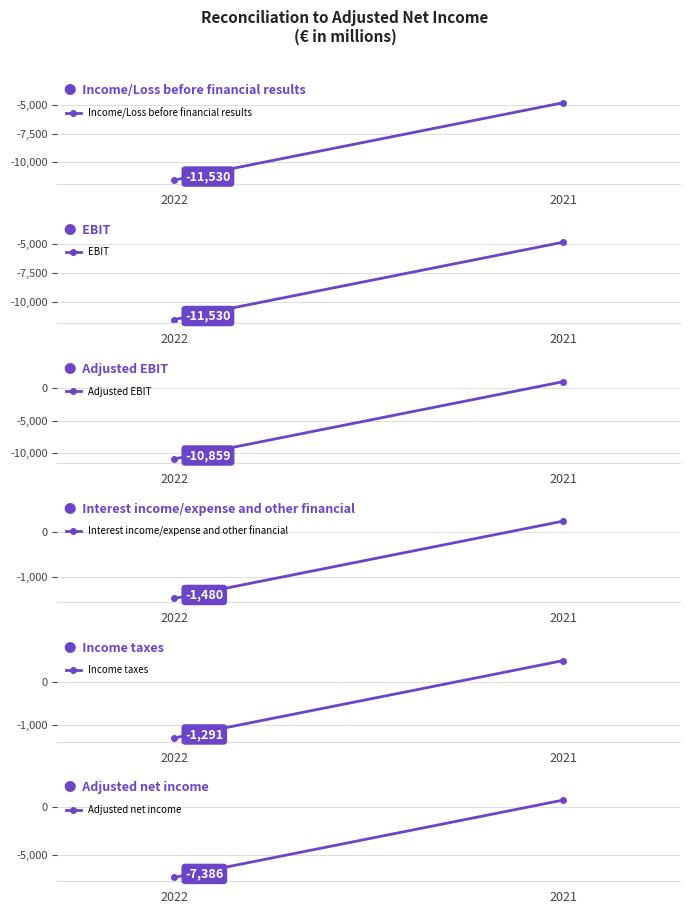

At which label is Income taxes closest to -397?

2021